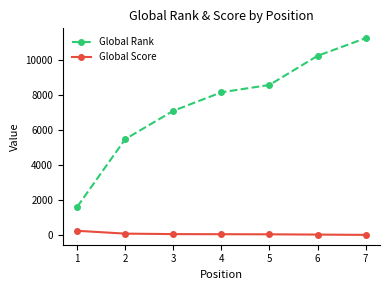

What is the average value of the Global Rank series?

7505